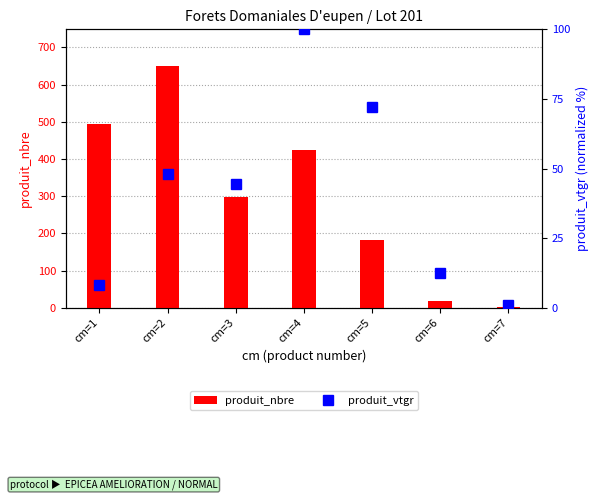

Reading left to right, what are all the values shown in this chart?

produit_nbre: 493.0	651.0	299.0	423.0	183.0	18.0	1.0
produit_vtgr: 8.0	48.0	44.4	100.0	72.1	12.3	1.1